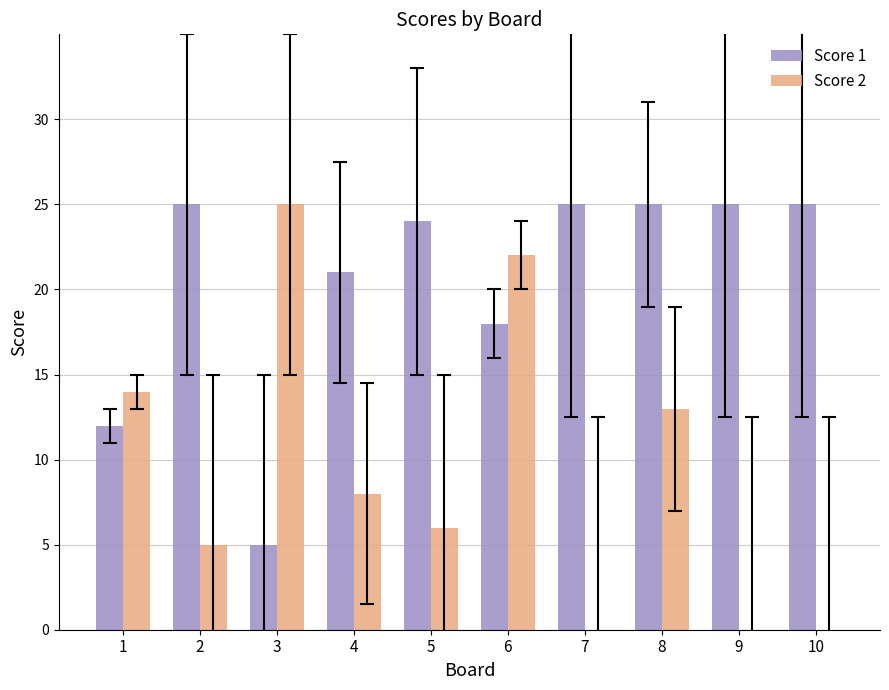

What are all the series names shown in the legend?

Score 1, Score 2